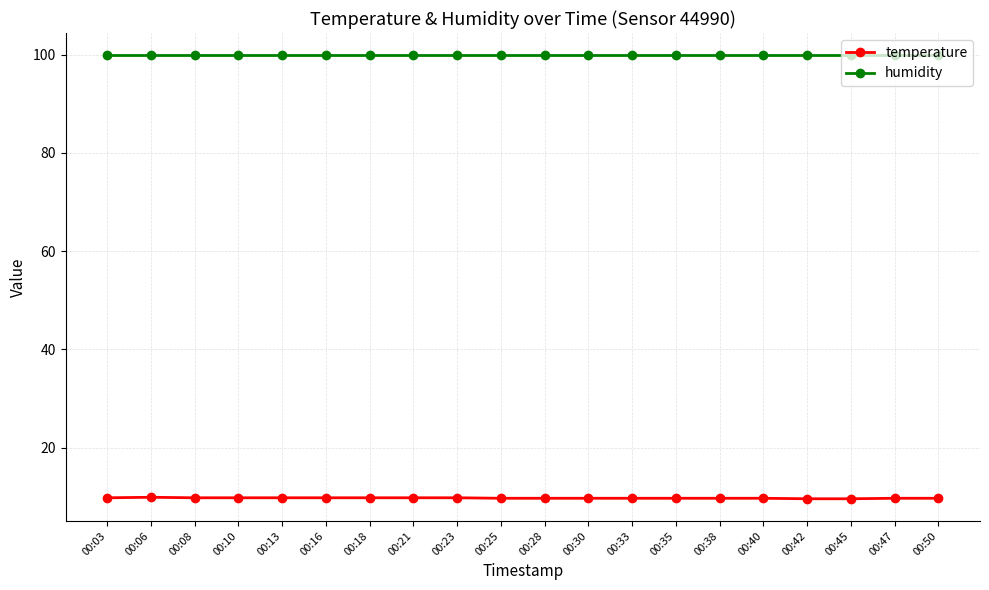

How many distinct data groups are displayed?

2